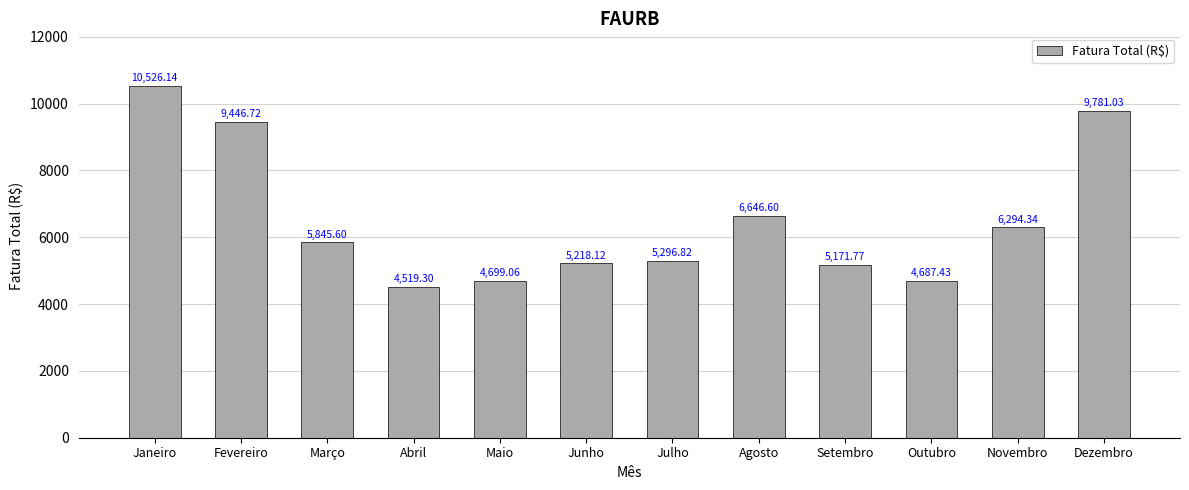

At which category does the chart reach its peak across all series?

Janeiro